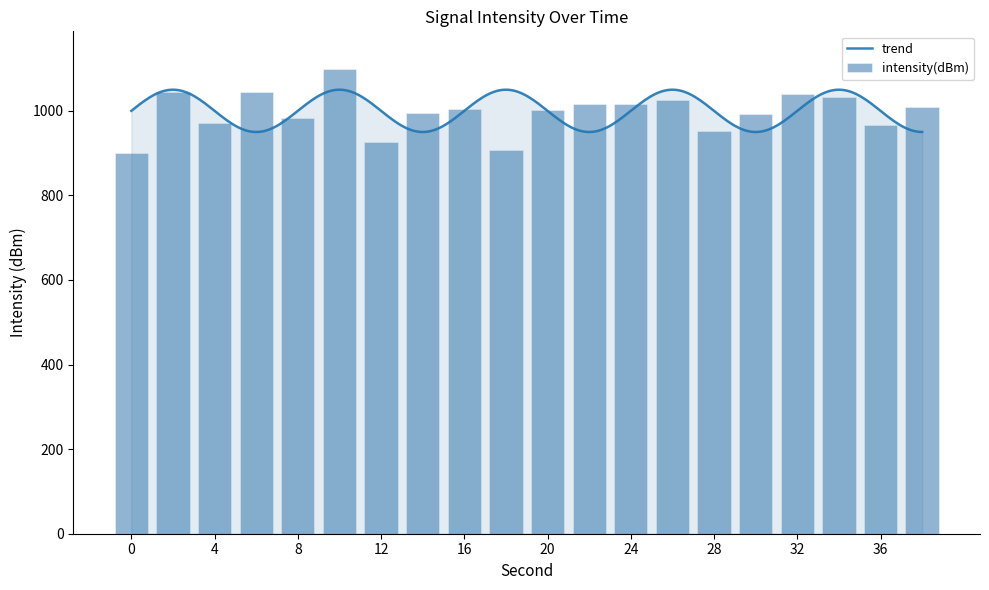

What is the difference between the values at 30 and 36?

25.1